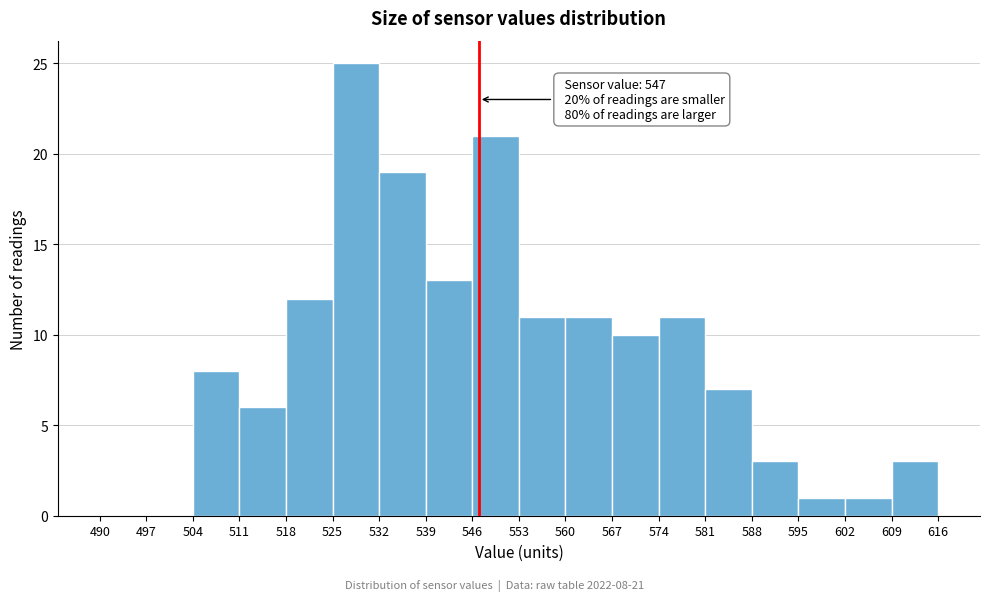

Over which range of the x-axis is the bar tallest?

525 to 532